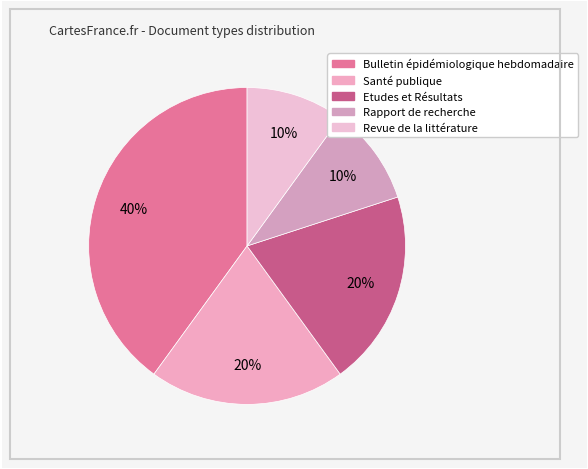

What percentage is the Bulletin épidémiologique hebdomadaire slice, to the nearest percent?

40%